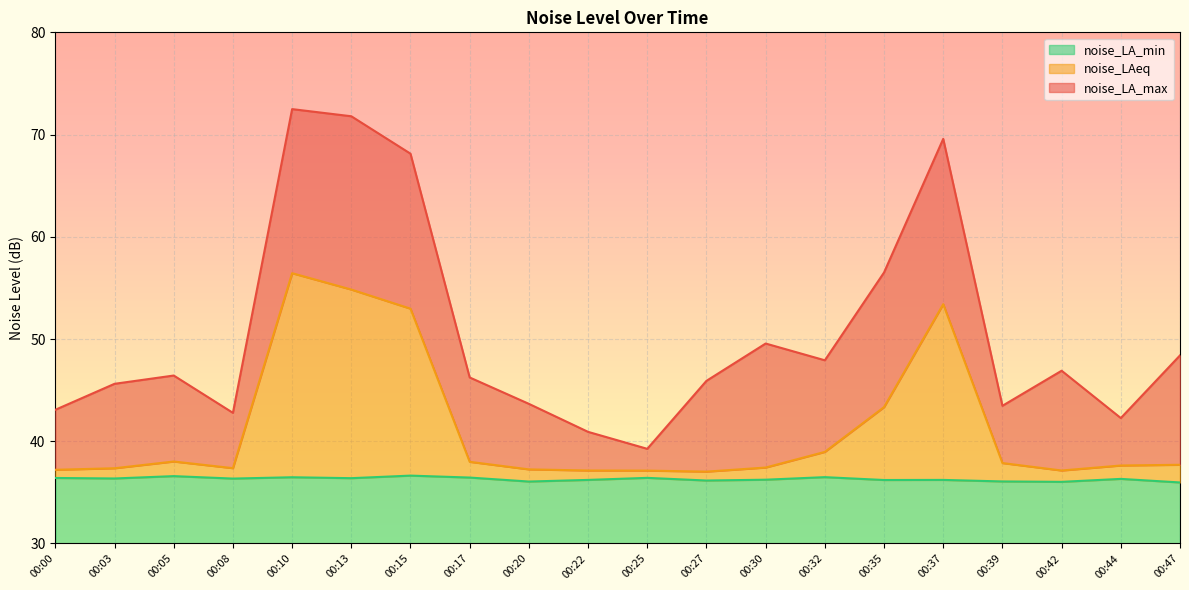

Reading left to right, transcribe all the data shown in this chart.

noise_LA_max: 43.1	45.6	46.4	42.8	72.5	71.8	68.1	46.2	43.7	40.9	39.3	45.9	49.6	47.9	56.5	69.6	43.5	46.9	42.3	48.4
noise_LAeq: 37.2	37.4	38.0	37.4	56.4	54.8	53.0	38.0	37.2	37.1	37.1	37.0	37.4	39.0	43.3	53.4	37.9	37.1	37.6	37.7
noise_LA_min: 36.4	36.4	36.6	36.4	36.5	36.4	36.6	36.5	36.1	36.2	36.4	36.2	36.2	36.5	36.2	36.2	36.1	36.0	36.3	36.0